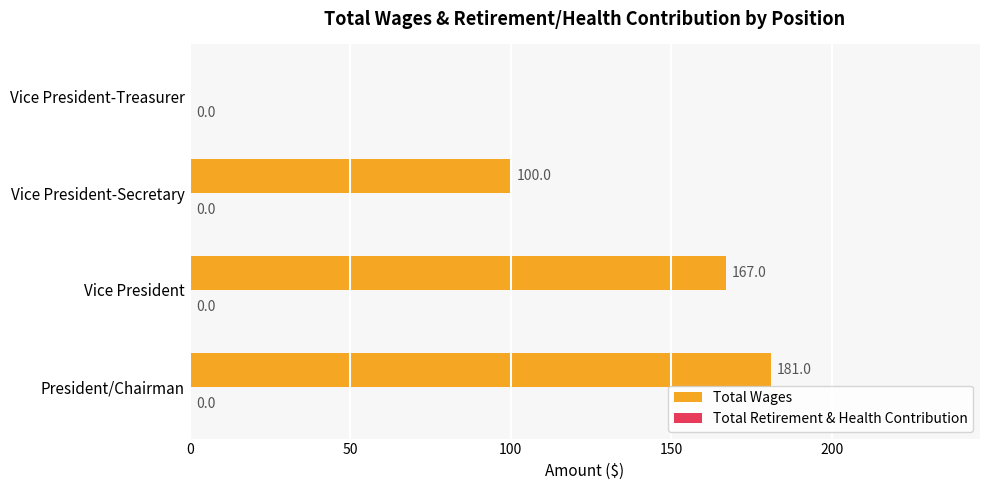

What is the maximum value shown in the chart?

181